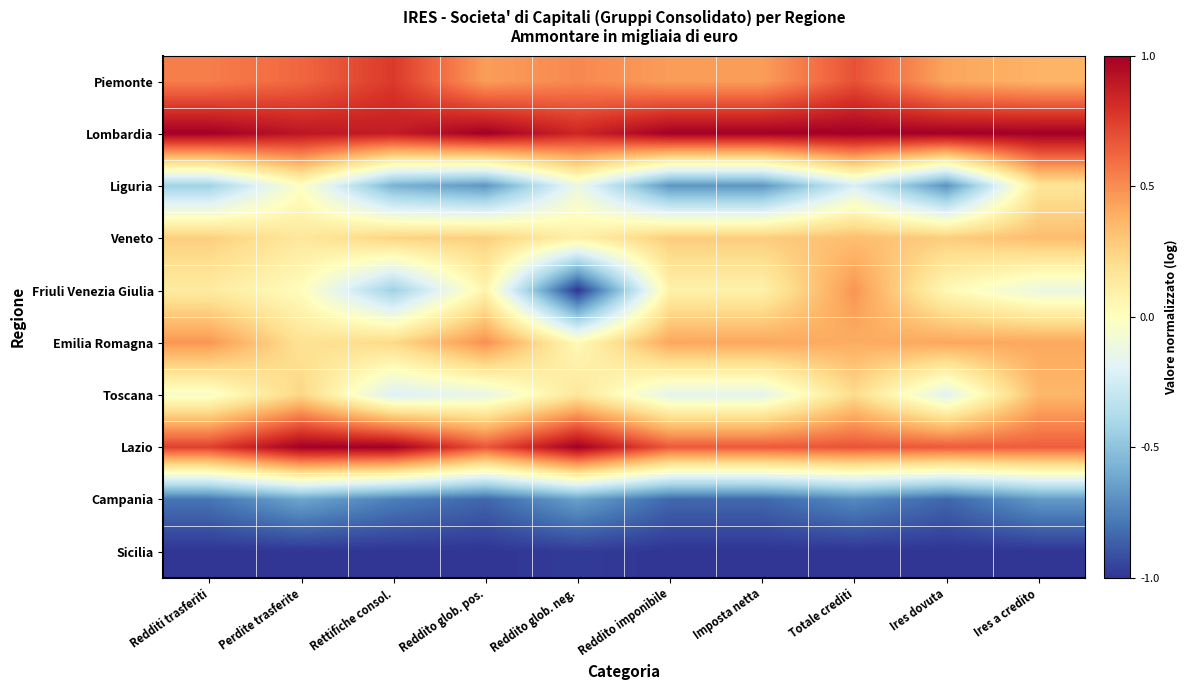

List the series in order of their peak value, highest first.

Lombardia, Lazio, Piemonte, Emilia Romagna, Friuli Venezia Giulia, Toscana, Veneto, Liguria, Campania, Sicilia